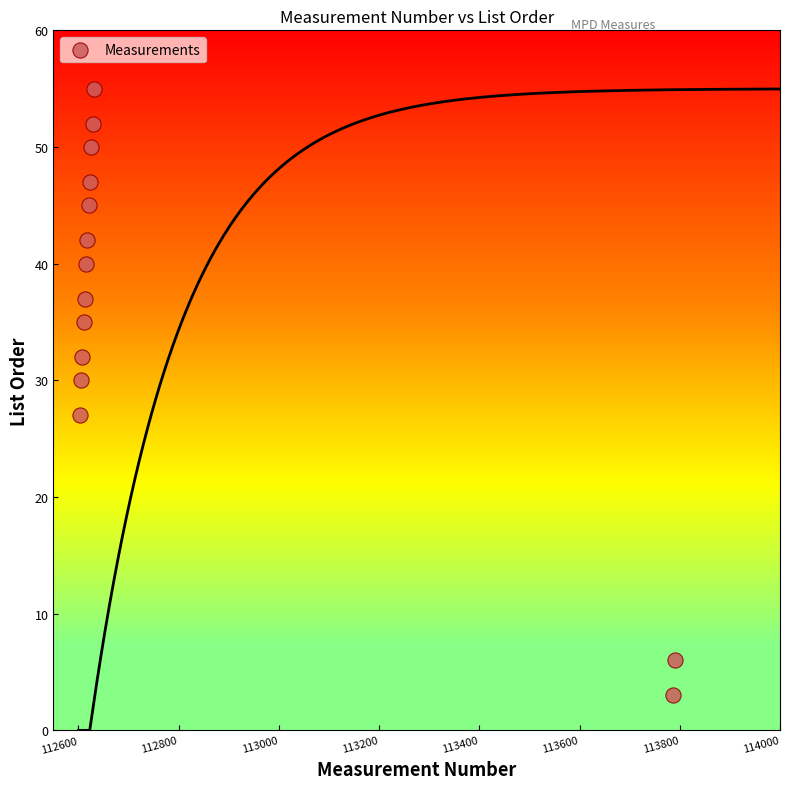

What is the range of Y values (max minus min)?

52